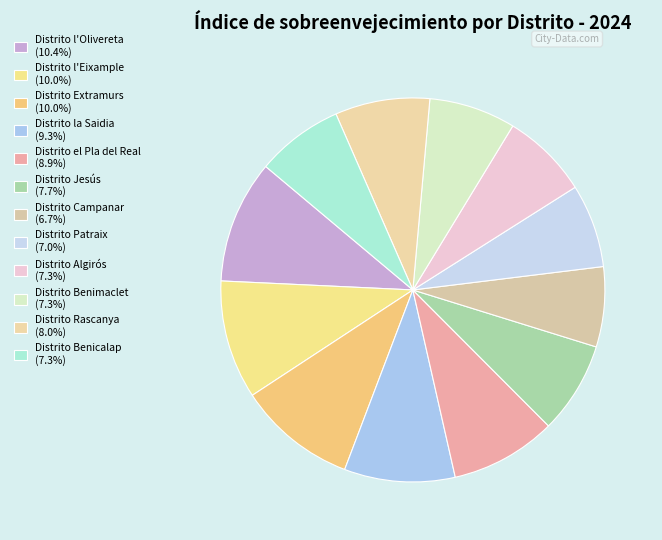

Count the number of slices in the pie.

12